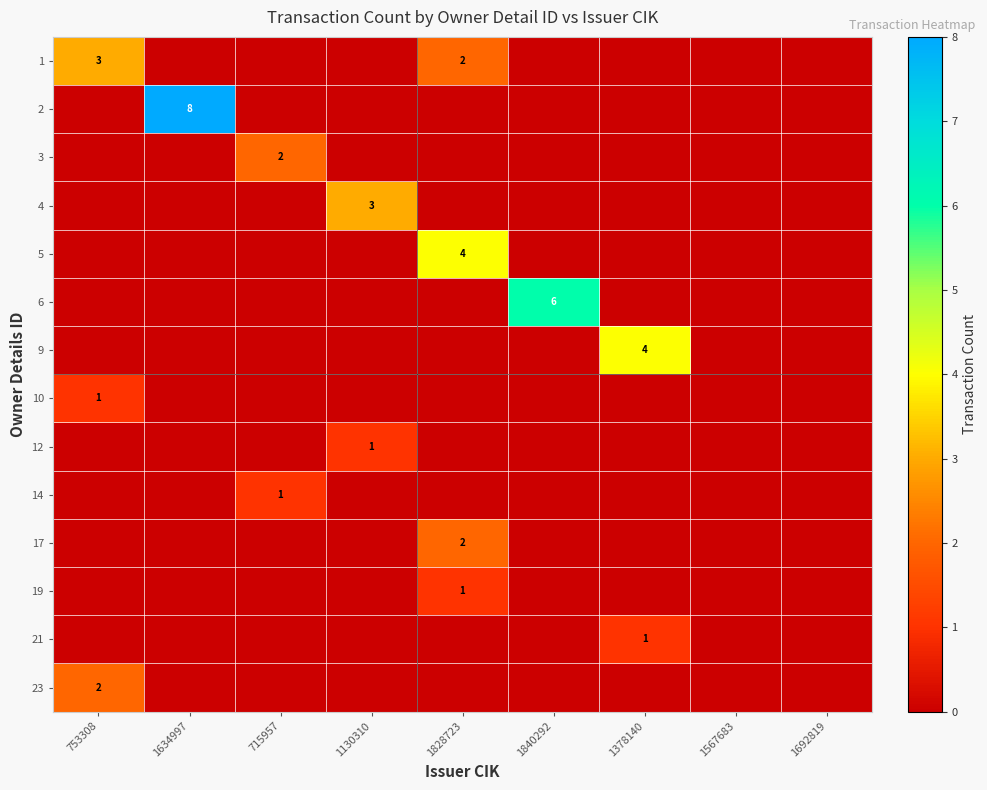

Is the value of 19 at 753308 greater than the value of 12 at 1567683?

No